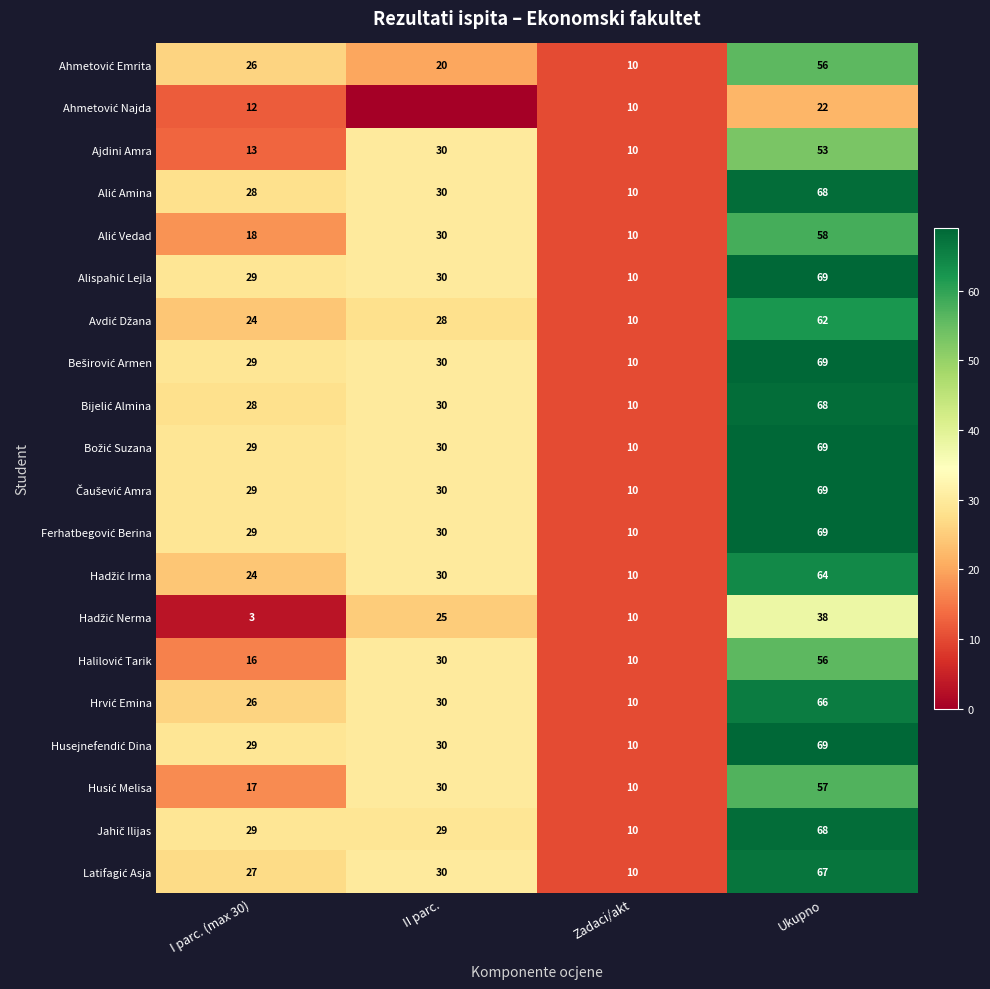

What is the total value across all series at Zadaci/akt?

200